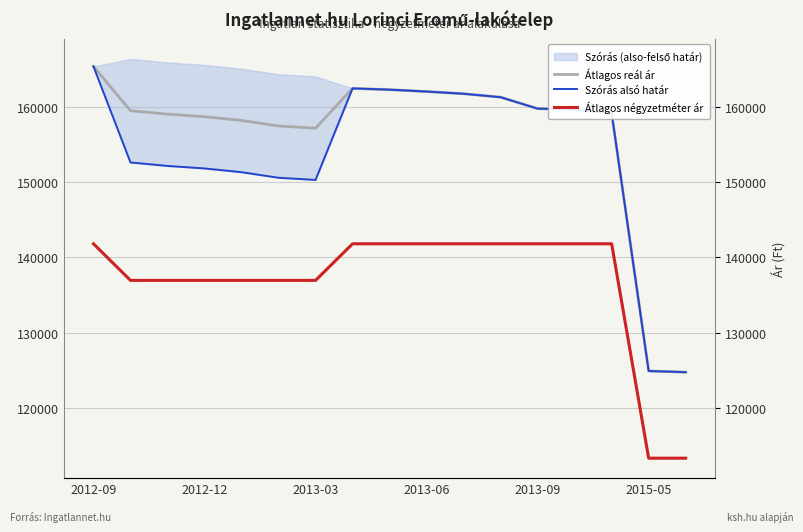

At which category is the sum across all series the highest?

2012-09